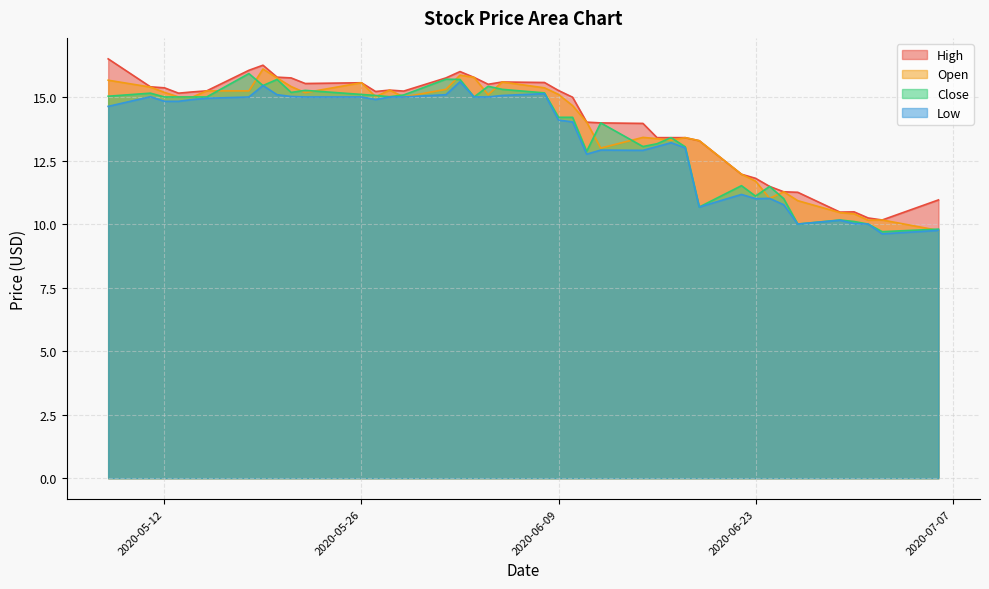

Between 2020-06-09 and 2020-06-23, which series saw the biggest shift?

High